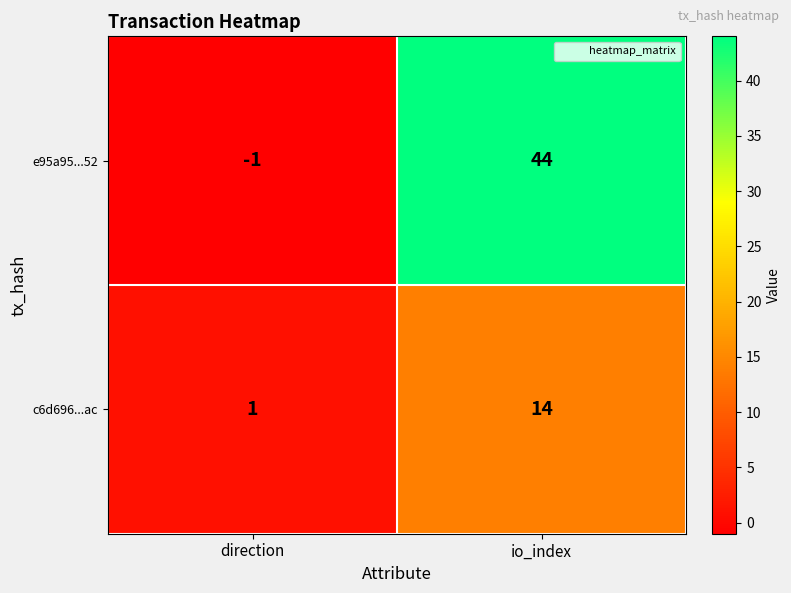

Rank the series by their average value, from highest to lowest.

e95a95...52, c6d696...ac